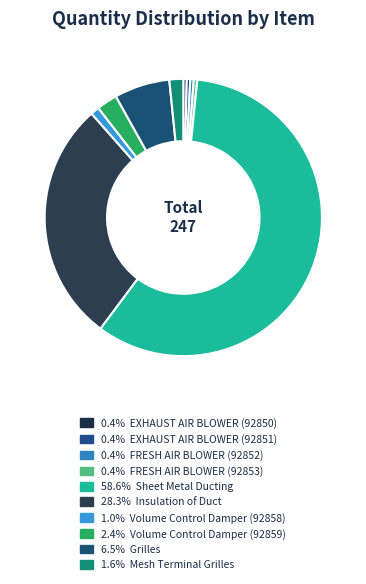

How many slices are in this pie chart?

10